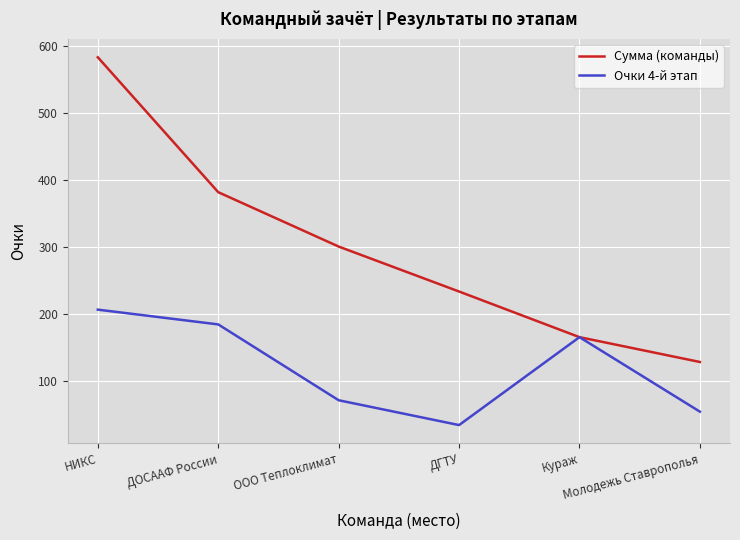

List the series in order of their peak value, lowest first.

Очки 4-й этап, Сумма (команды)